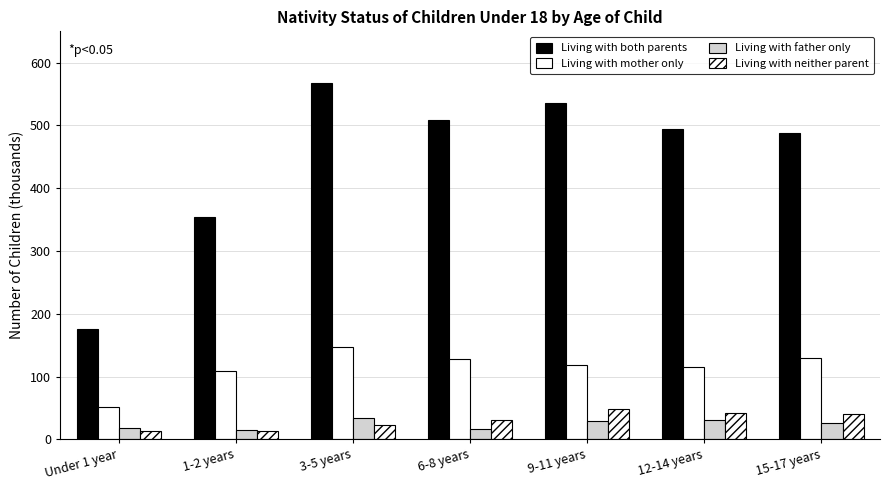

How many bars are there in total?

28